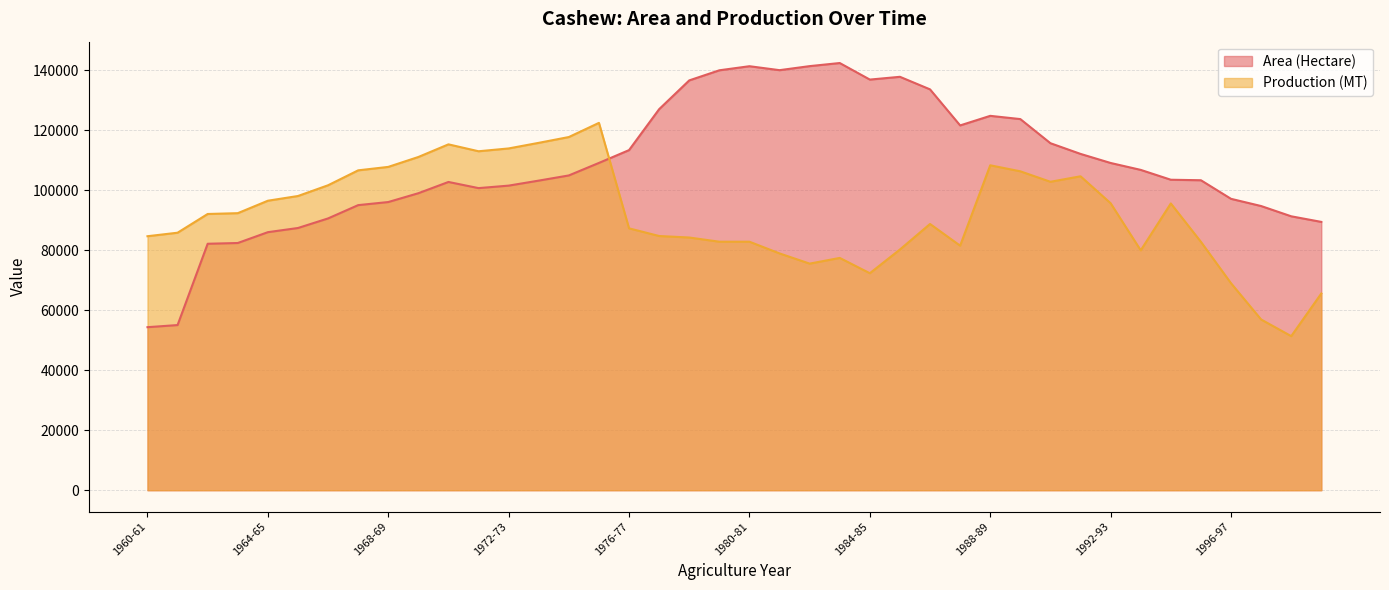

The Production (MT) series shows 153355 at 1966-67. True or false?

False